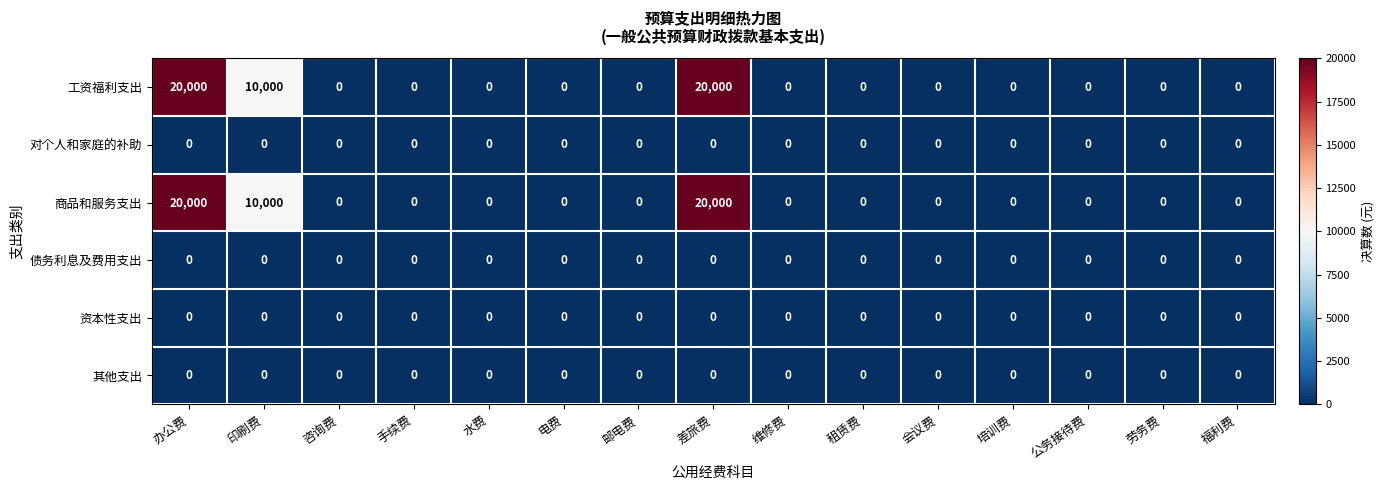

At how many categories does at least one series exceed 5890?

3